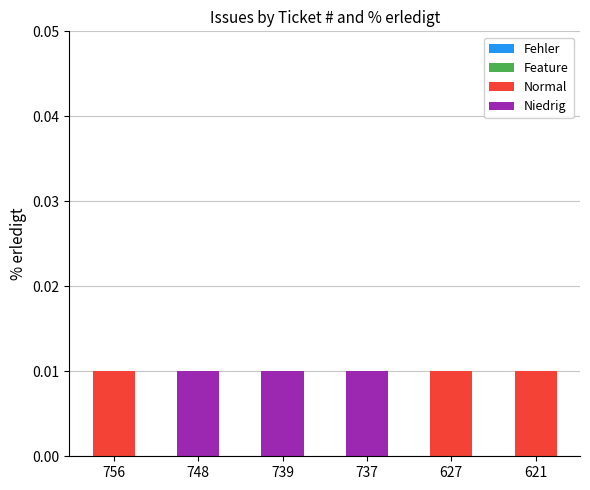

Does the chart contain stacked bars?

Yes